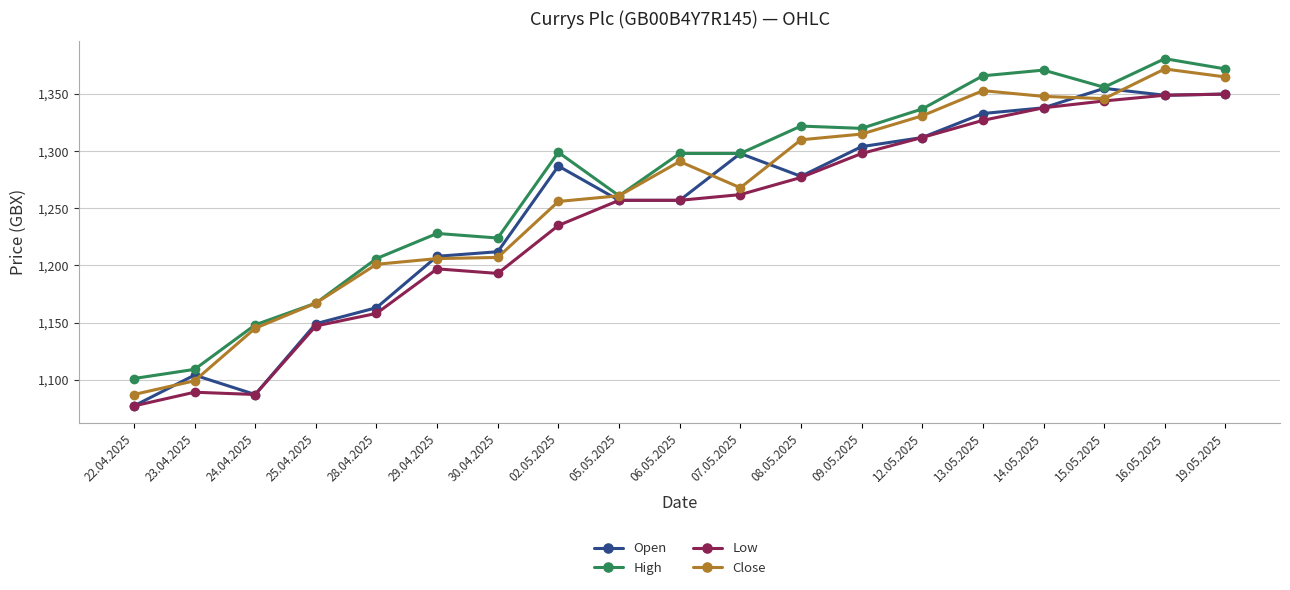

What is the average value of the High series?

1272